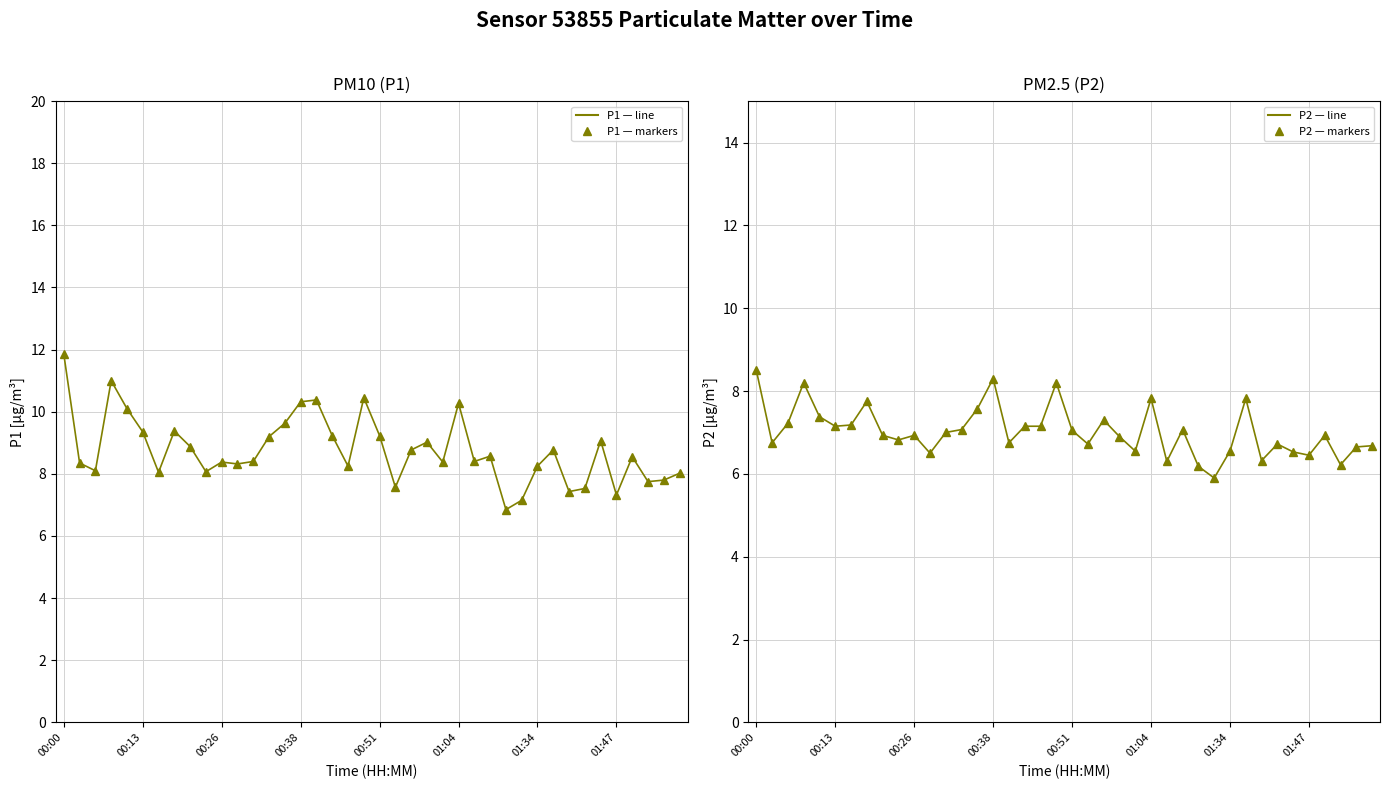

At 00:51, list the series in order from smallest to largest.

P2 (line), P2 (markers), P1 (line), P1 (markers)